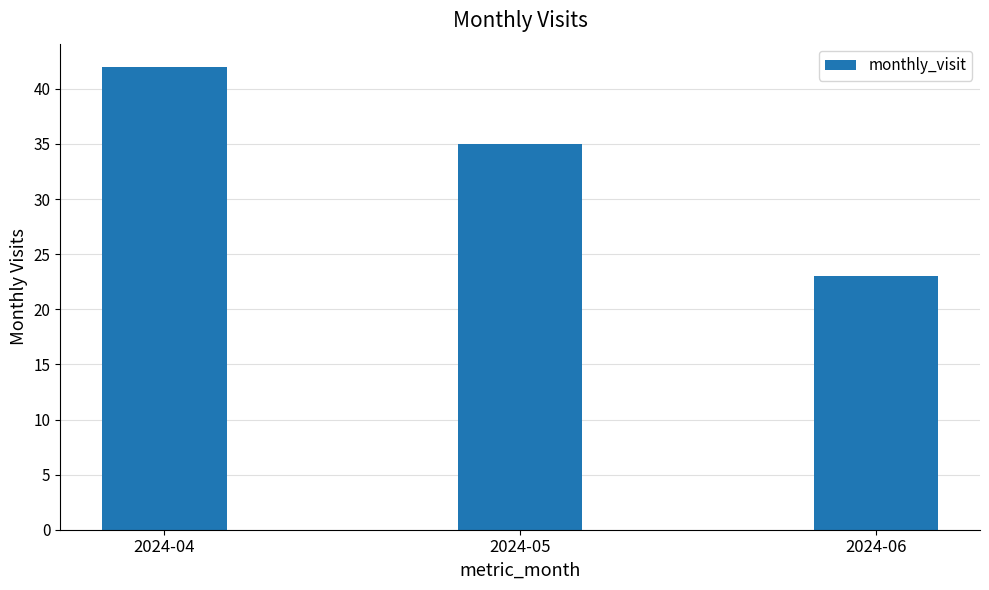

At which label does the data first exceed 35?

2024-04